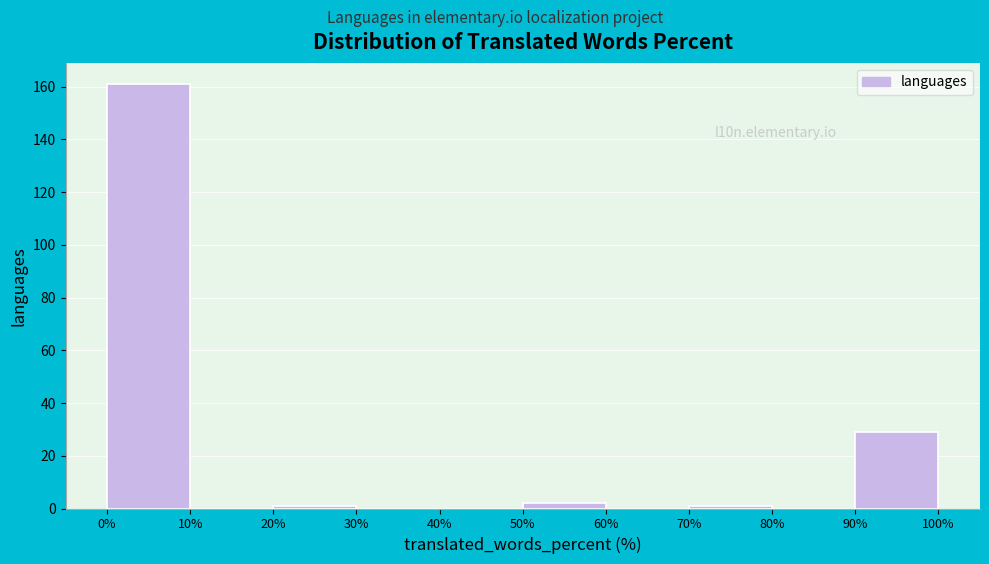

Reading left to right, transcribe this chart: for each bar, give the range it covers on the x-axis and its height. The values are not printed on the chart, so give them approximately, as read against the axis.

0% to 10%: 162
10% to 20%: 0
20% to 30%: under 2
30% to 40%: 0
40% to 50%: 0
50% to 60%: 2
60% to 70%: 0
70% to 80%: under 2
80% to 90%: 0
90% to 100%: 30